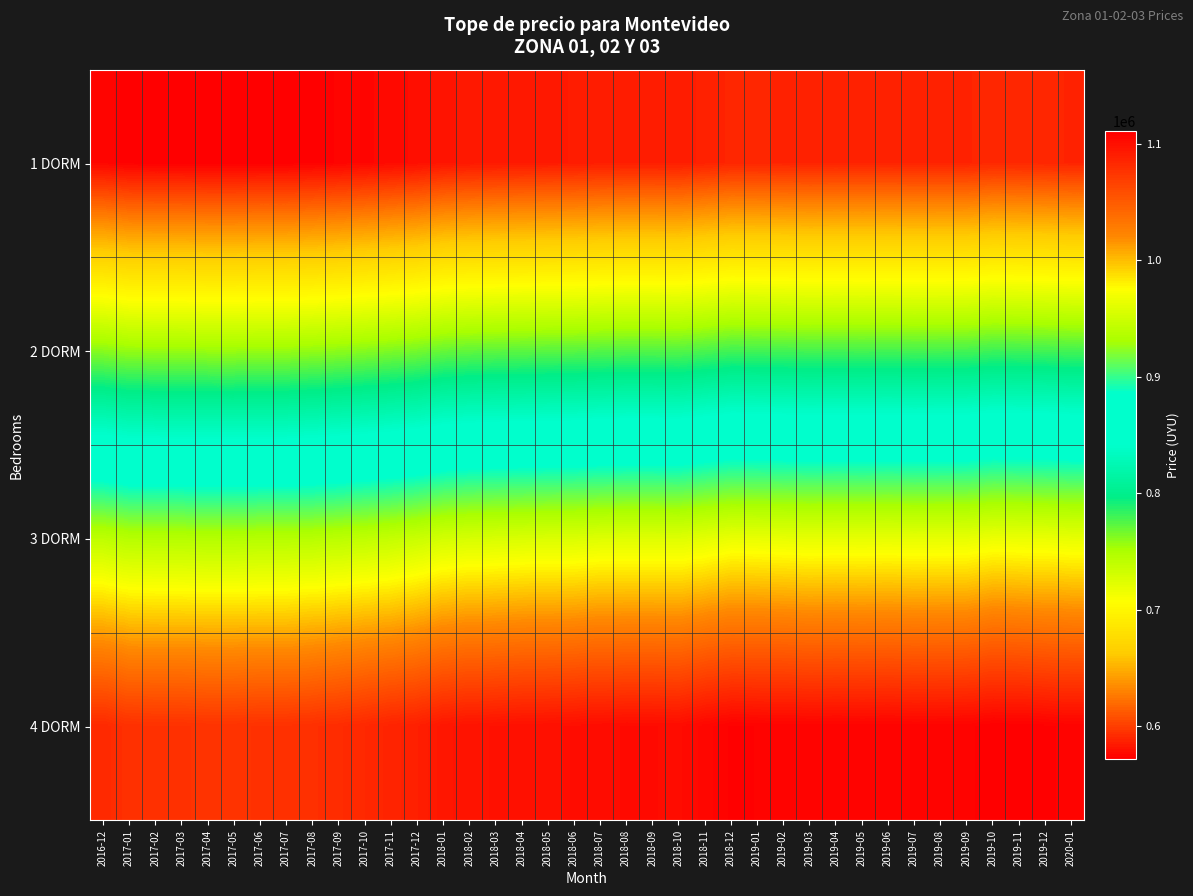

What is the maximum value shown in the chart?

1111086